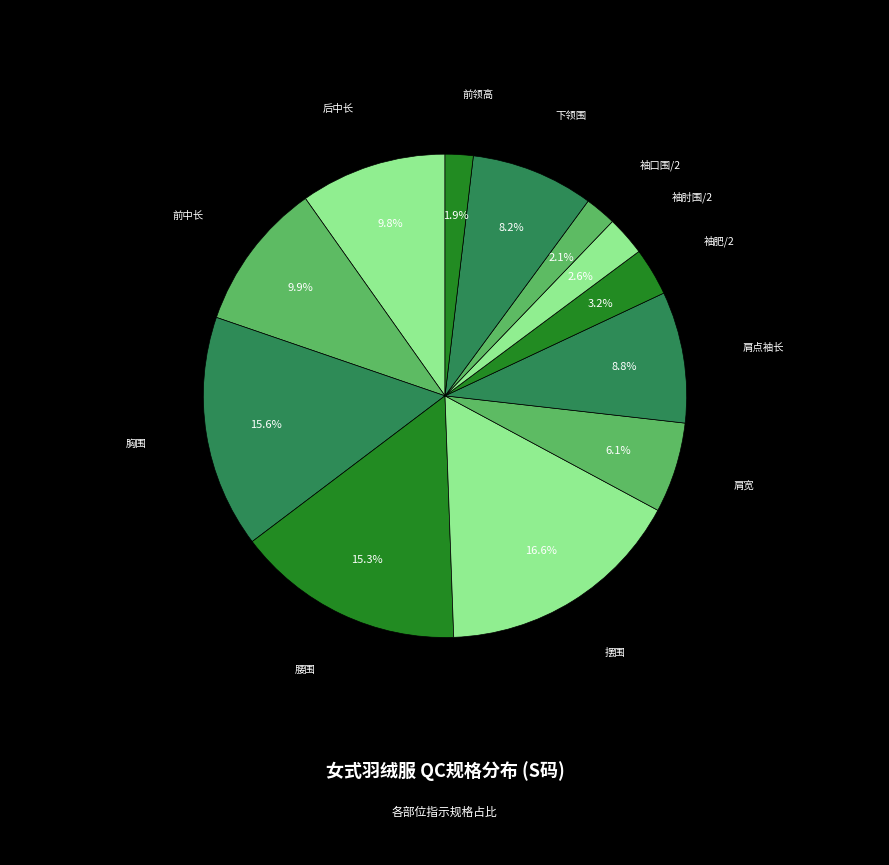

To the nearest percent, what is the difference between the 腰围 and 前领高 slice percentages?

13%